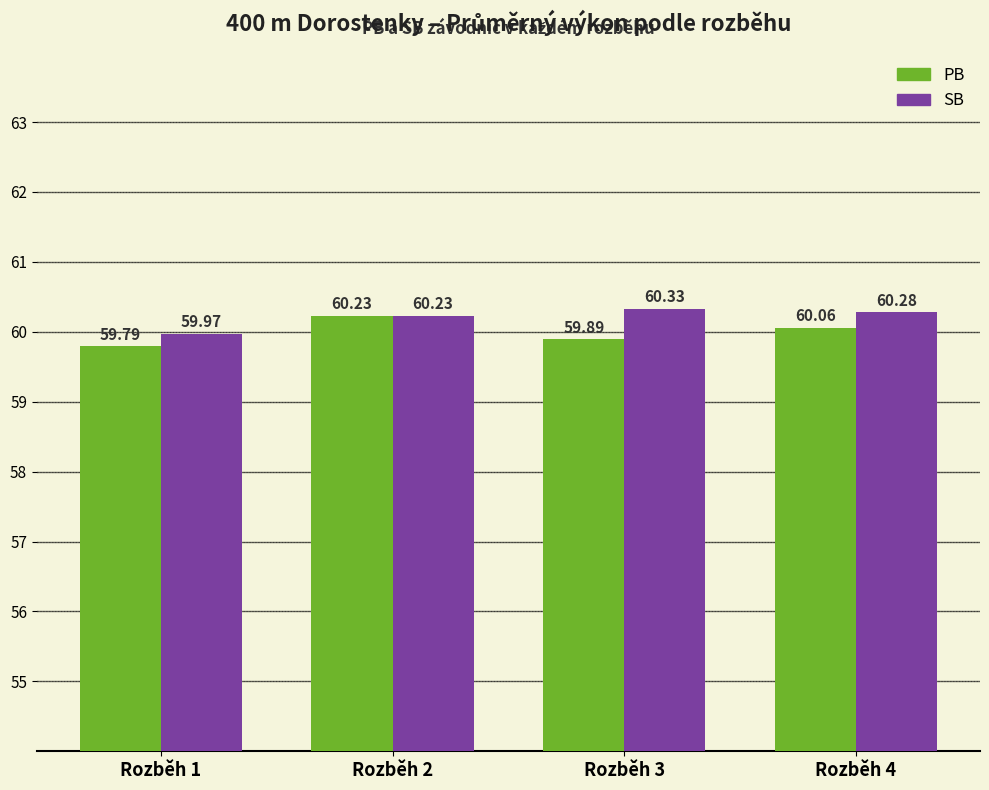

Reading left to right, what are all the values shown in this chart?

PB: 59.8	60.2	59.9	60.1
SB: 60.0	60.2	60.3	60.3